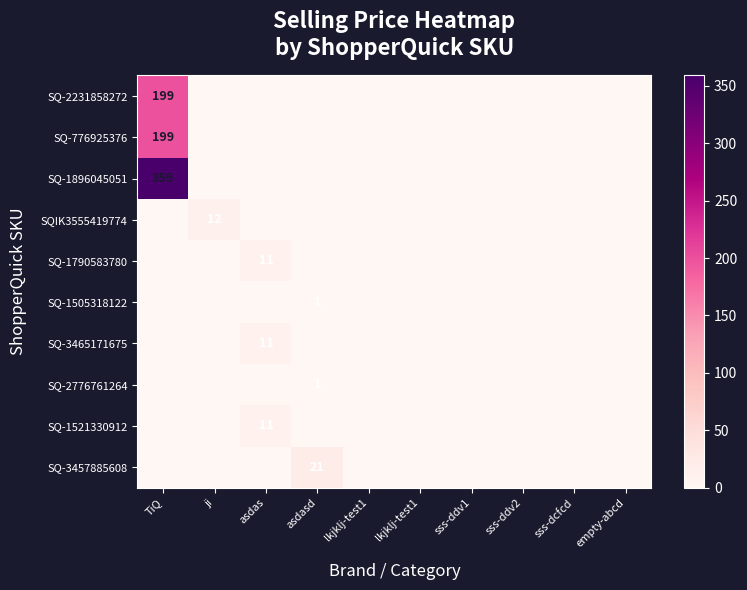

The value of SQIK3555419774 at asdasd is 0. True or false?

True